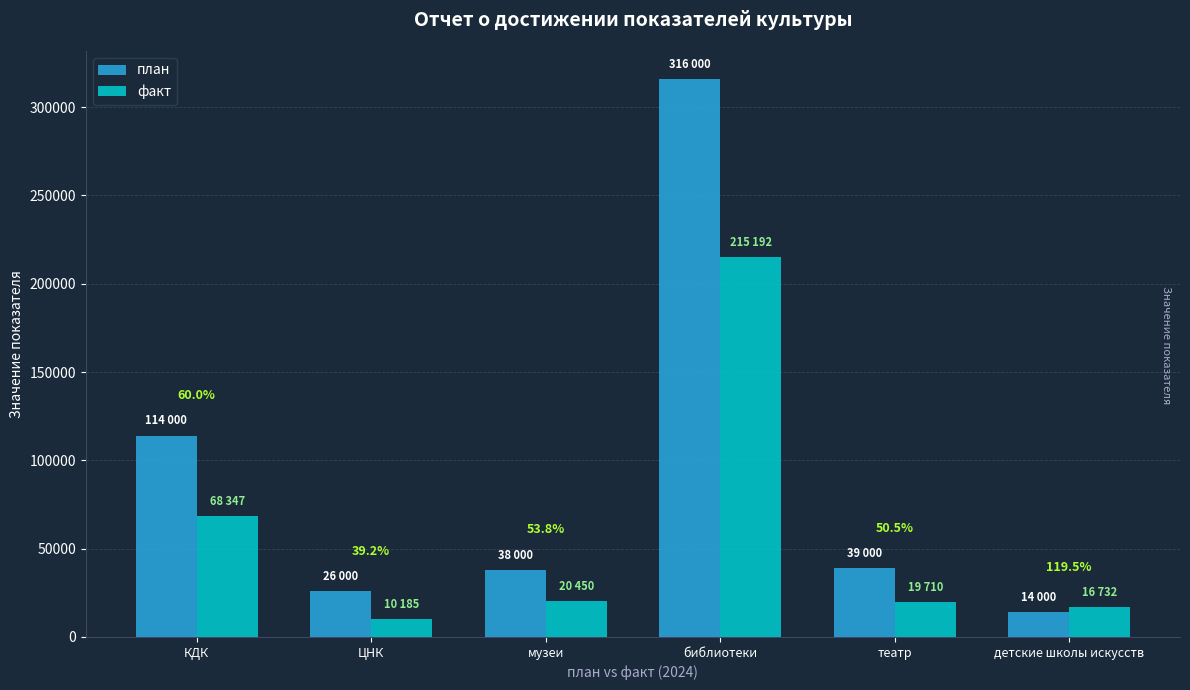

Which category has the lowest value in the факт series?

ЦНК